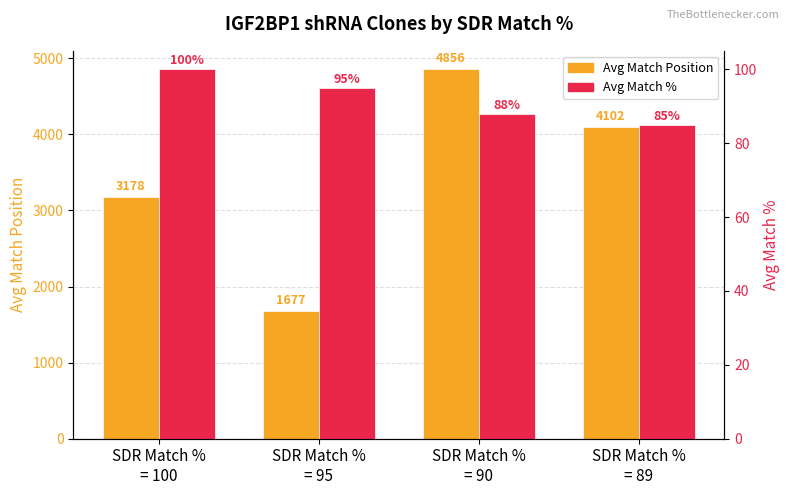

What is the average value of the Avg Match Position series?

3453